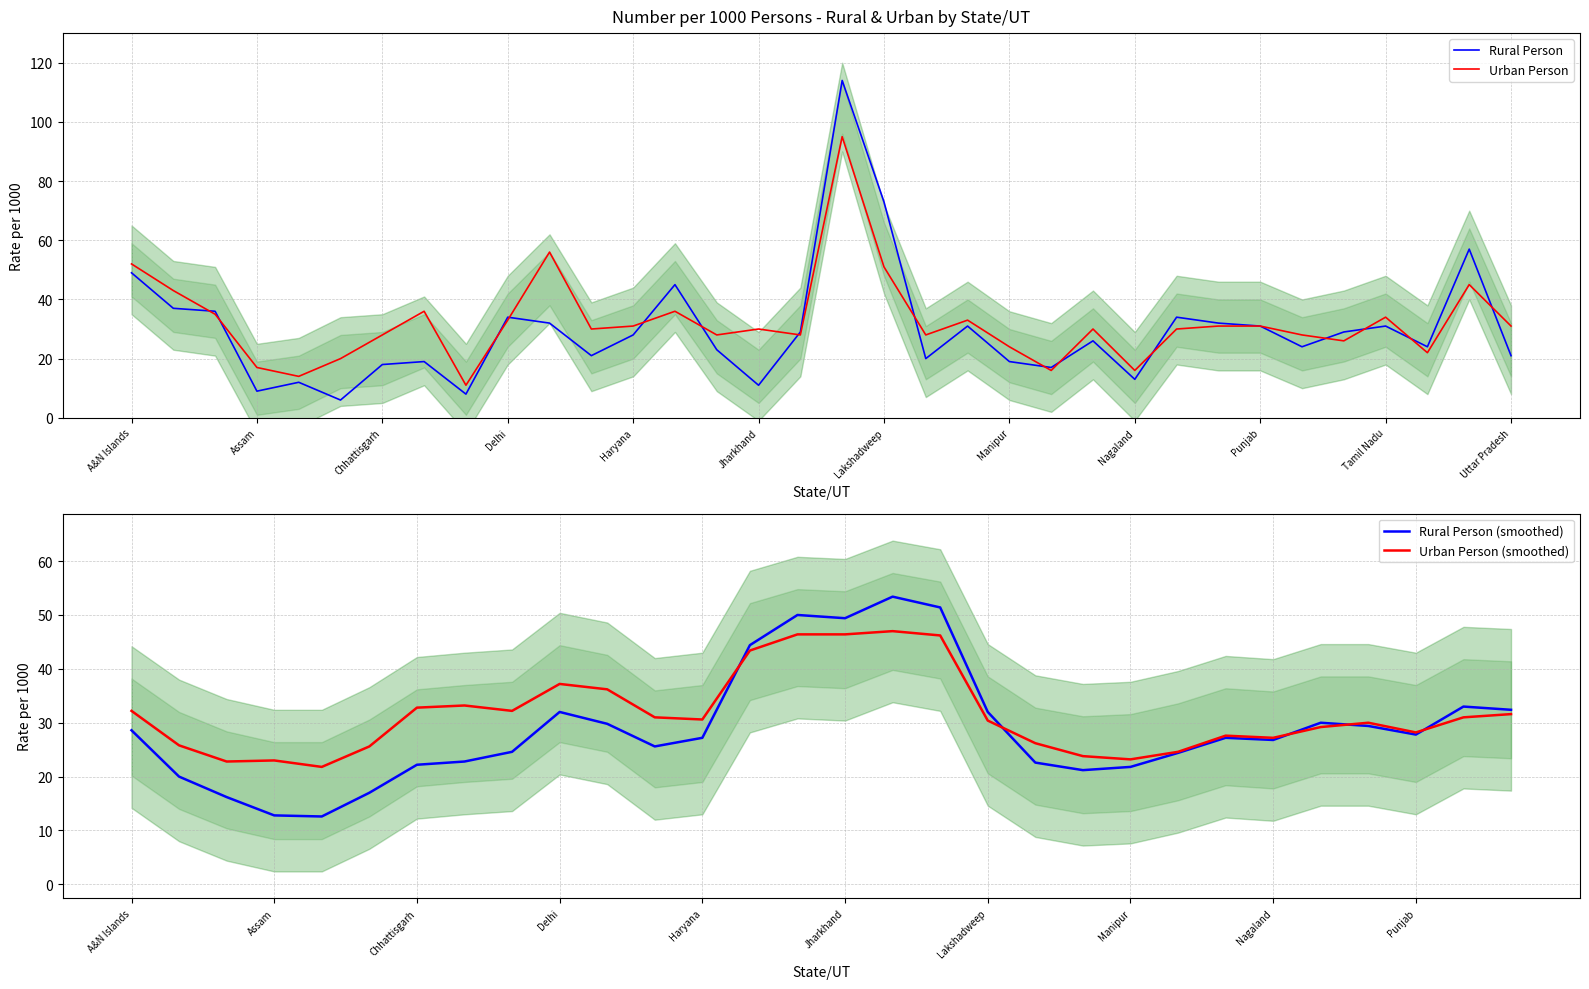

What is the maximum value for Urban Person?

95